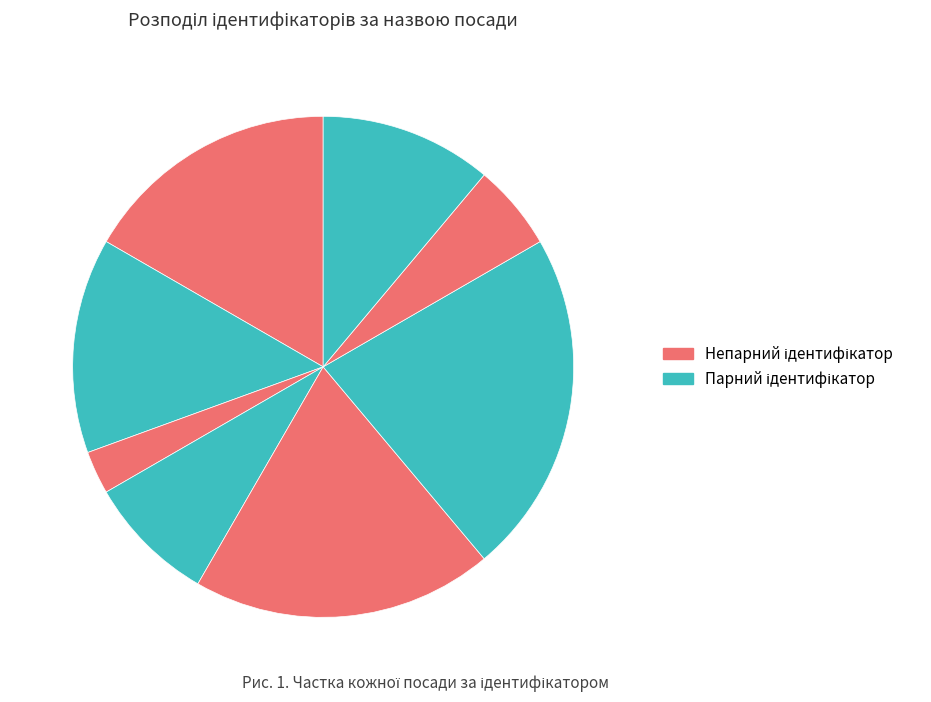

Count the number of slices in the pie.

8